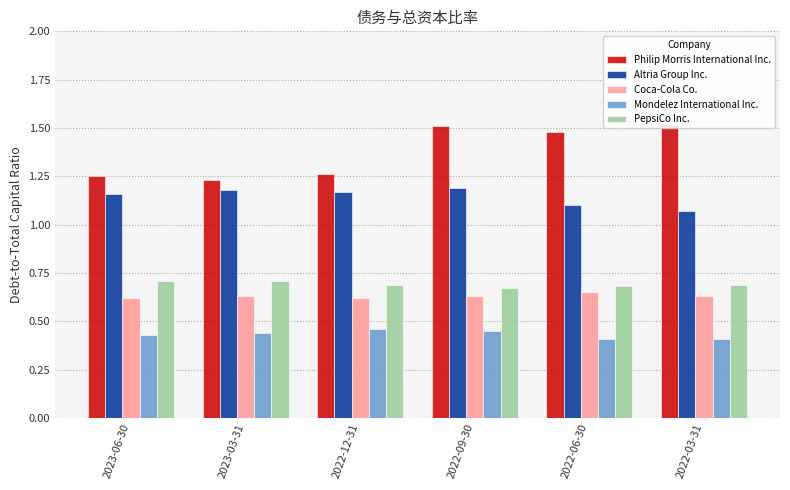

Reading left to right, what are all the values shown in this chart?

Philip Morris International Inc.: 2023-06-30=1.2	2023-03-31=1.2	2022-12-31=1.3	2022-09-30=1.5	2022-06-30=1.5	2022-03-31=1.5
Altria Group Inc.: 2023-06-30=1.2	2023-03-31=1.2	2022-12-31=1.2	2022-09-30=1.2	2022-06-30=1.1	2022-03-31=1.1
Coca-Cola Co.: 2023-06-30=0.6	2023-03-31=0.6	2022-12-31=0.6	2022-09-30=0.6	2022-06-30=0.7	2022-03-31=0.6
Mondelez International Inc.: 2023-06-30=0.4	2023-03-31=0.4	2022-12-31=0.5	2022-09-30=0.5	2022-06-30=0.4	2022-03-31=0.4
PepsiCo Inc.: 2023-06-30=0.7	2023-03-31=0.7	2022-12-31=0.7	2022-09-30=0.7	2022-06-30=0.7	2022-03-31=0.7